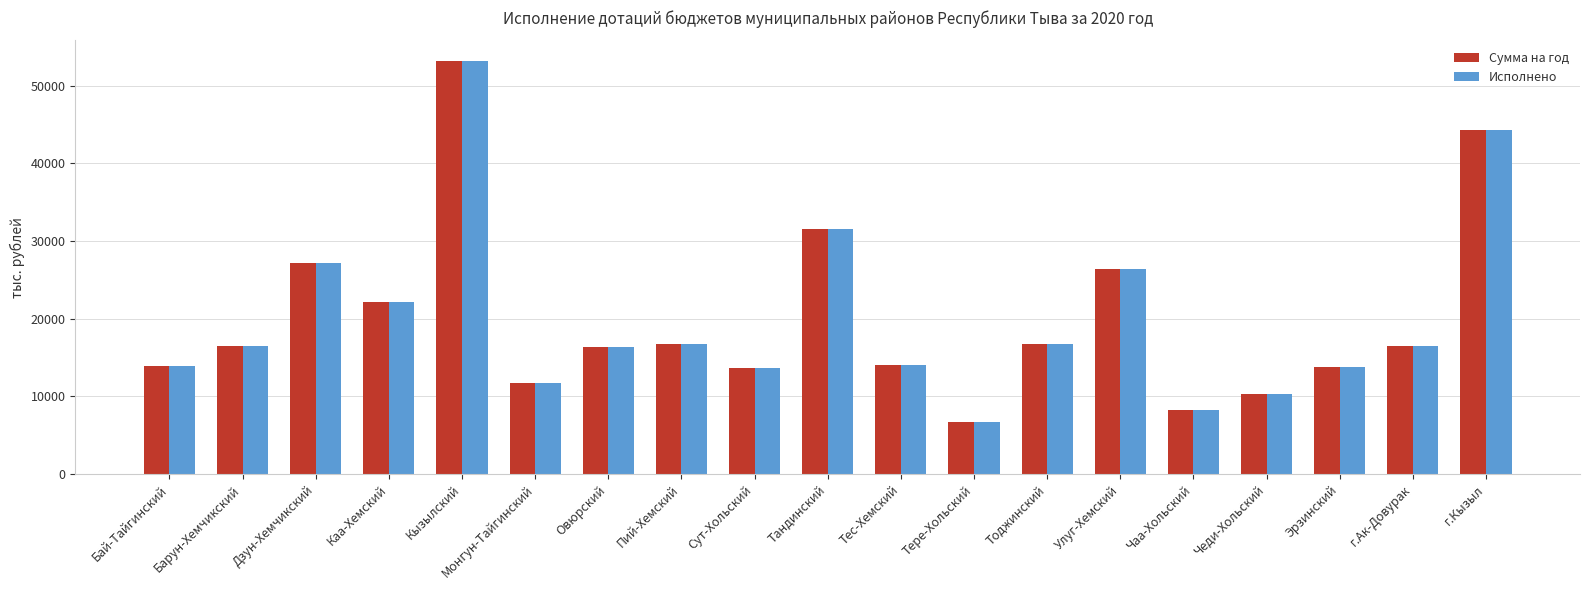

What is the label of the 11th bar from the left?

Тес-Хемский